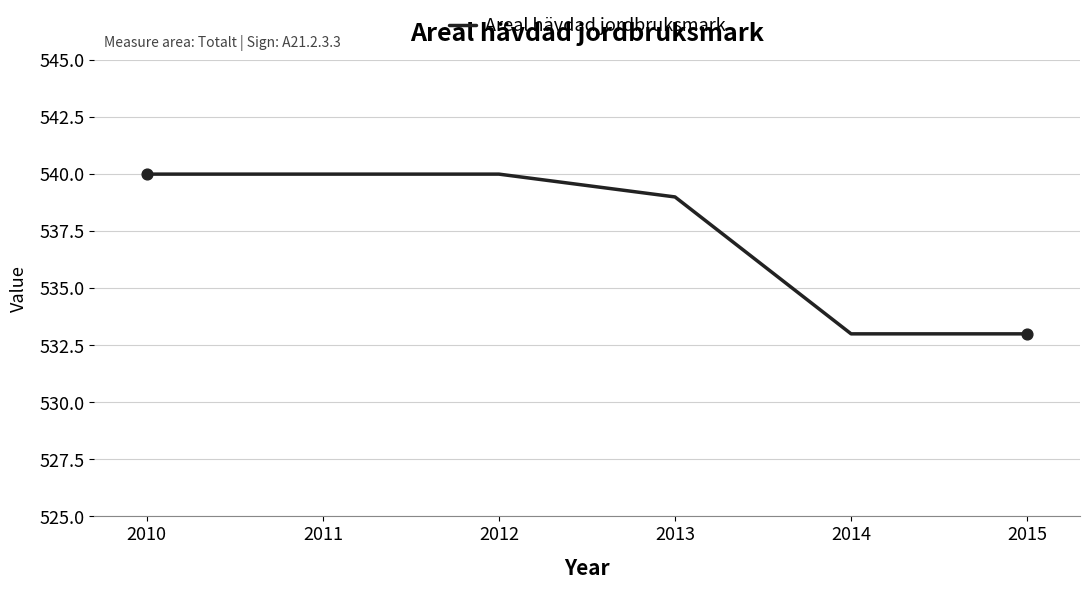

What is the ratio of the value at 2012 to the value at 2015?

1.0